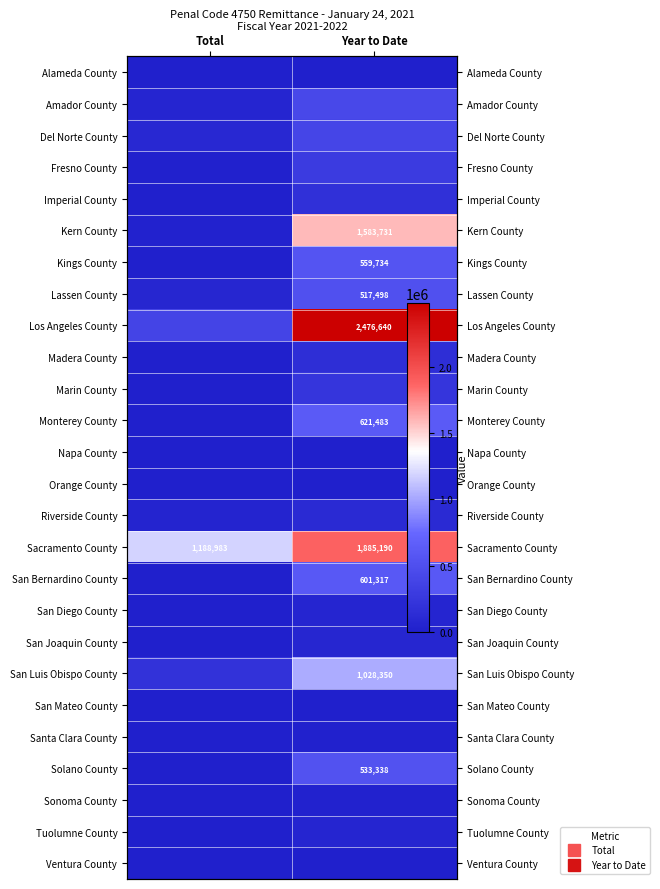

Which series has the largest range (max minus min)?

Los Angeles County